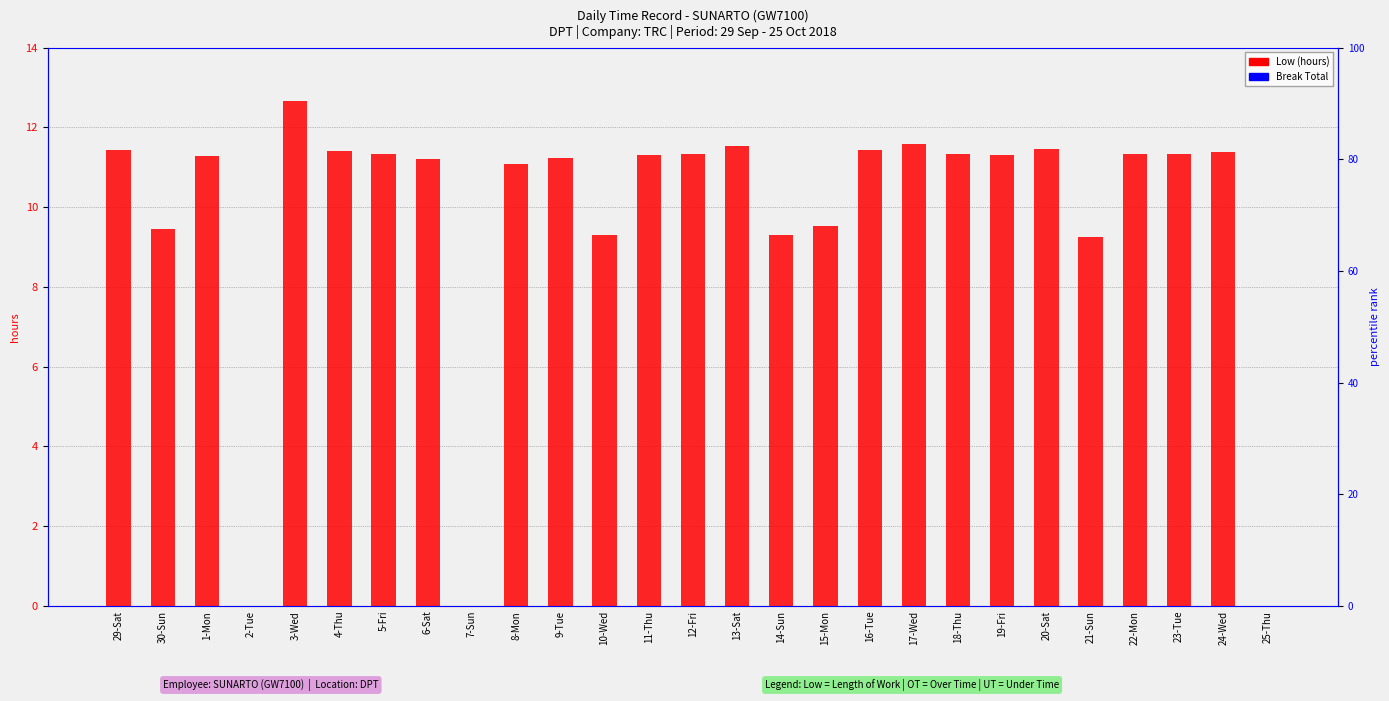

Is it true that Break Total equals 0.0 at 23-Tue?

True